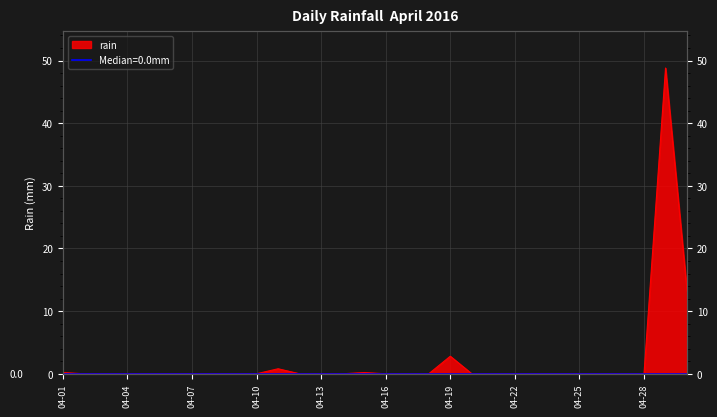

The value at 2016-04-11 is 0.8. True or false?

True